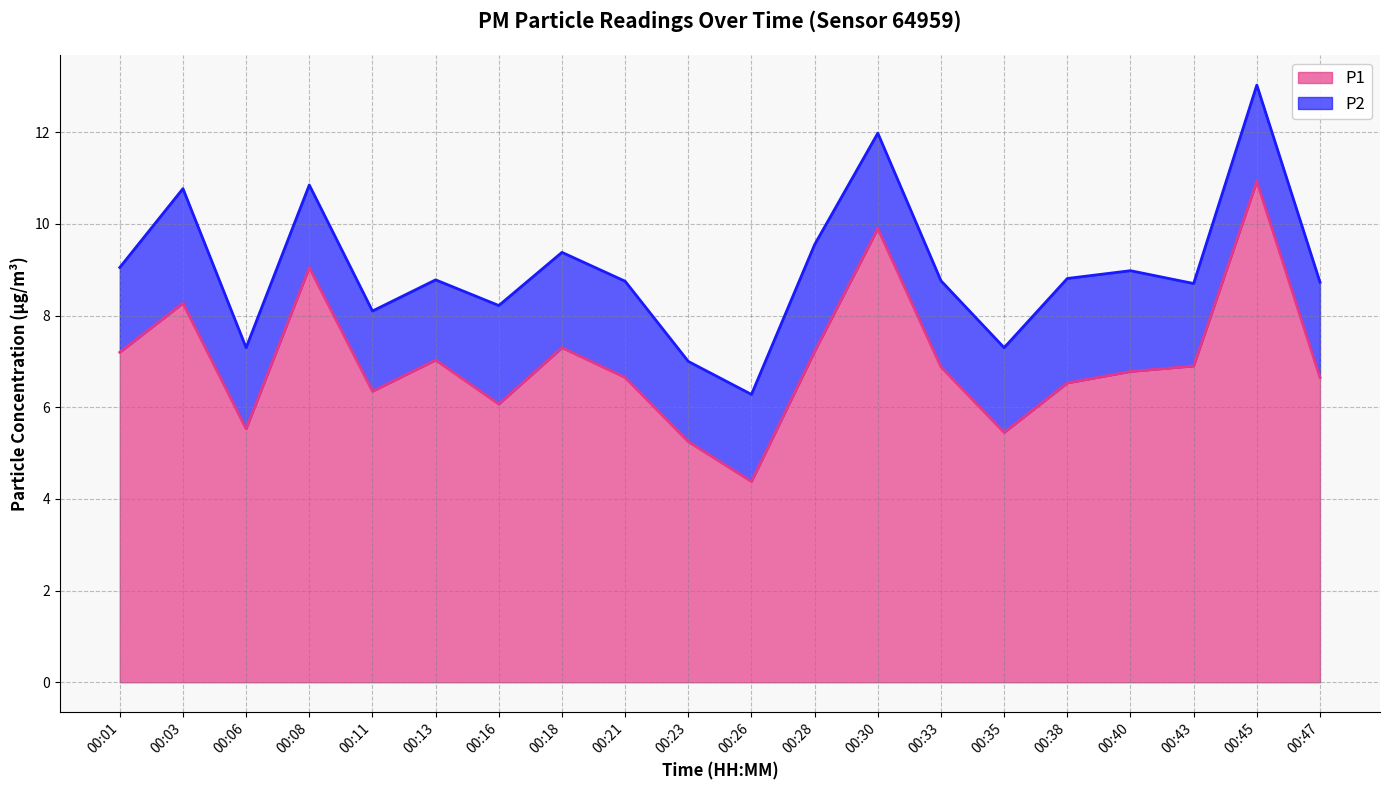

Reading right to left, extract all data points from this chart.

6.7	10.9	6.9	6.8	6.5	5.5	6.9	9.9	7.2	4.4	5.2	6.7	7.3	6.1	7.0	6.3	9.1	5.5	8.3	7.2